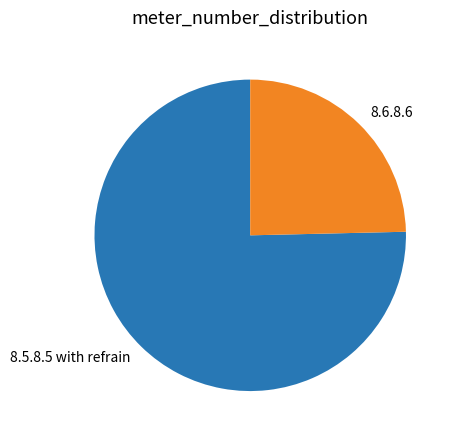

Does 8.5.8.5 with refrain account for over 50% of the chart?

Yes